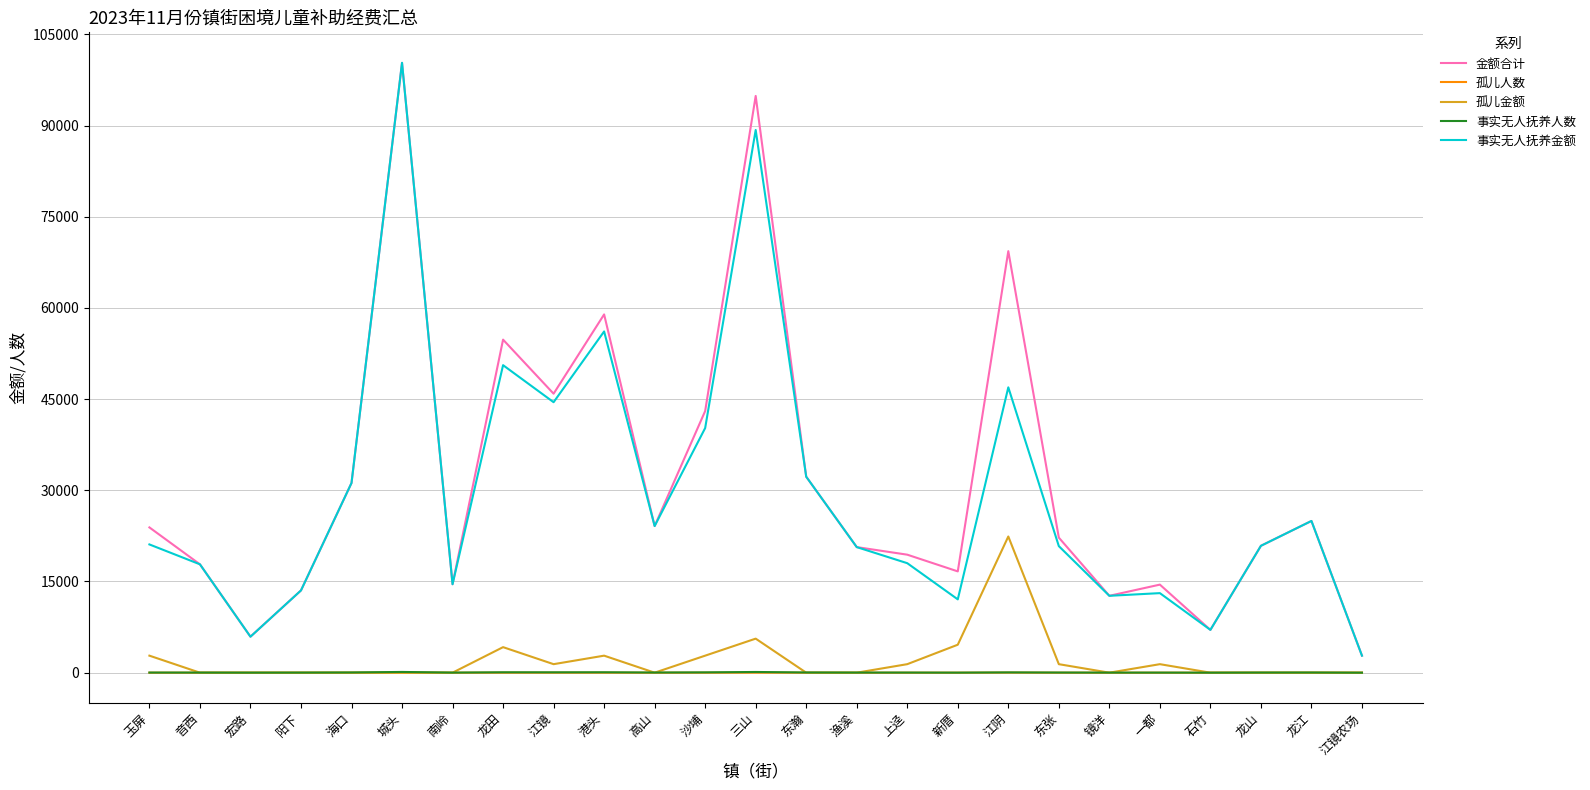

True or false: 金额合计 and 孤儿人数 cross at least once.

False